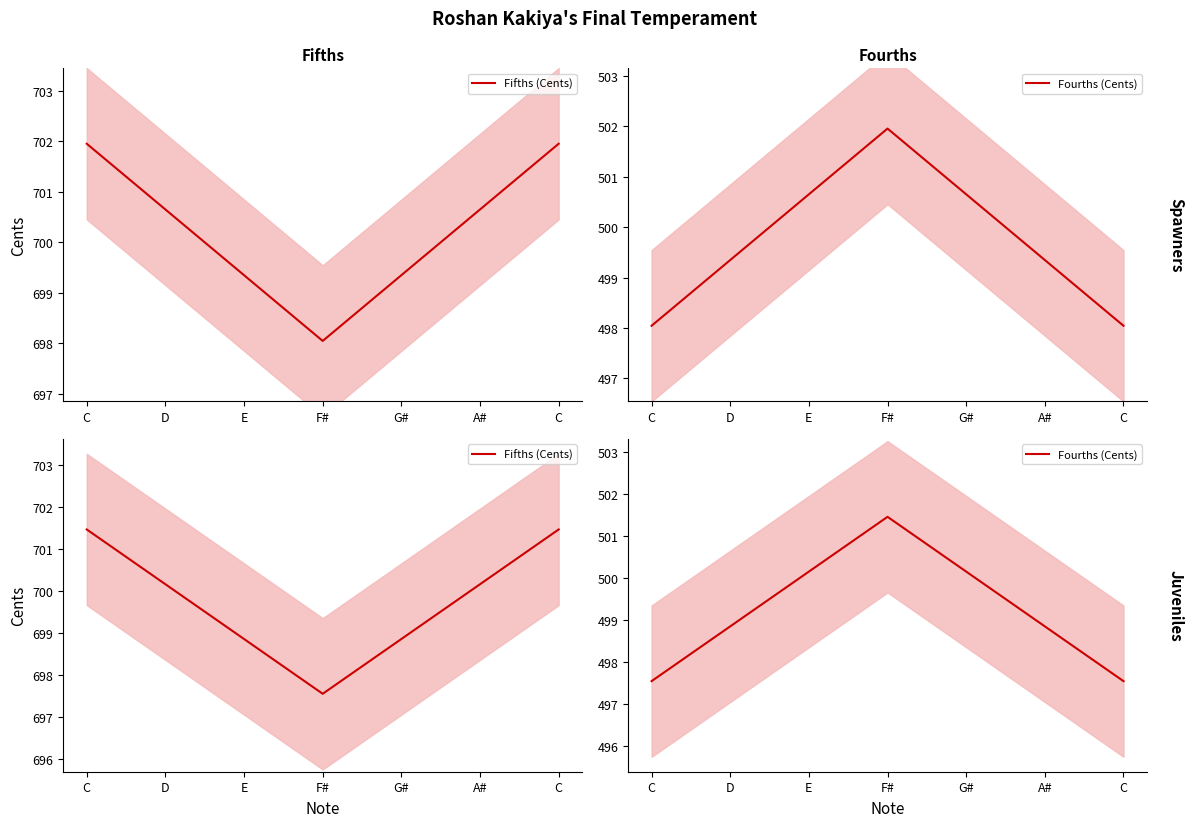

What is the difference between the highest and lowest values at D?

202.6